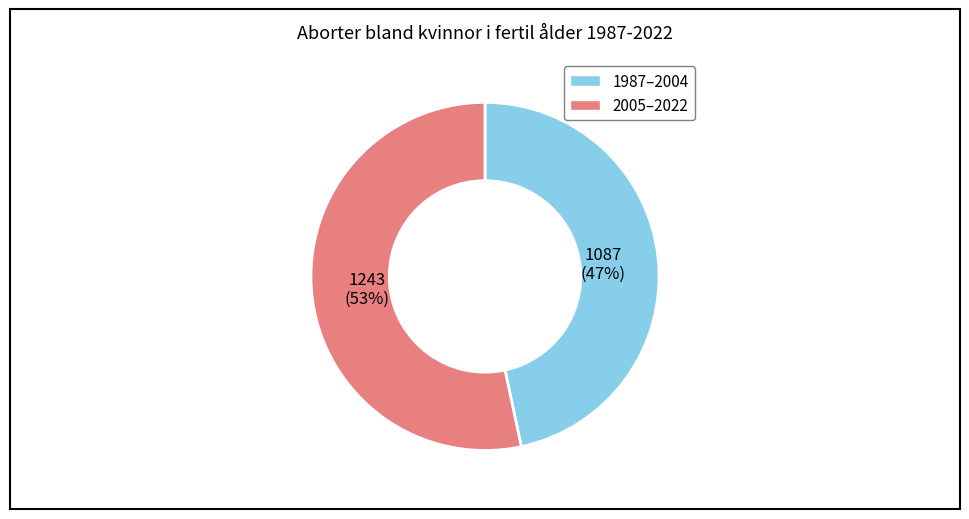

Is there a majority slice in this chart?

Yes